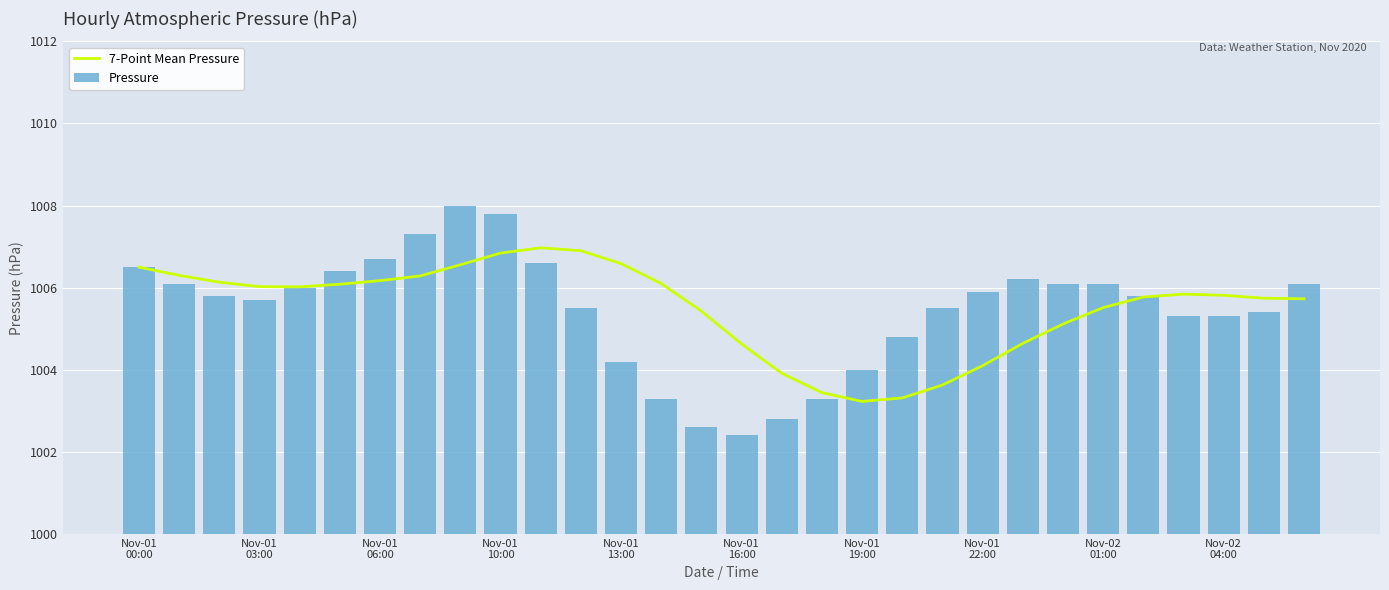

At which label is Pressure closest to 1005?

19